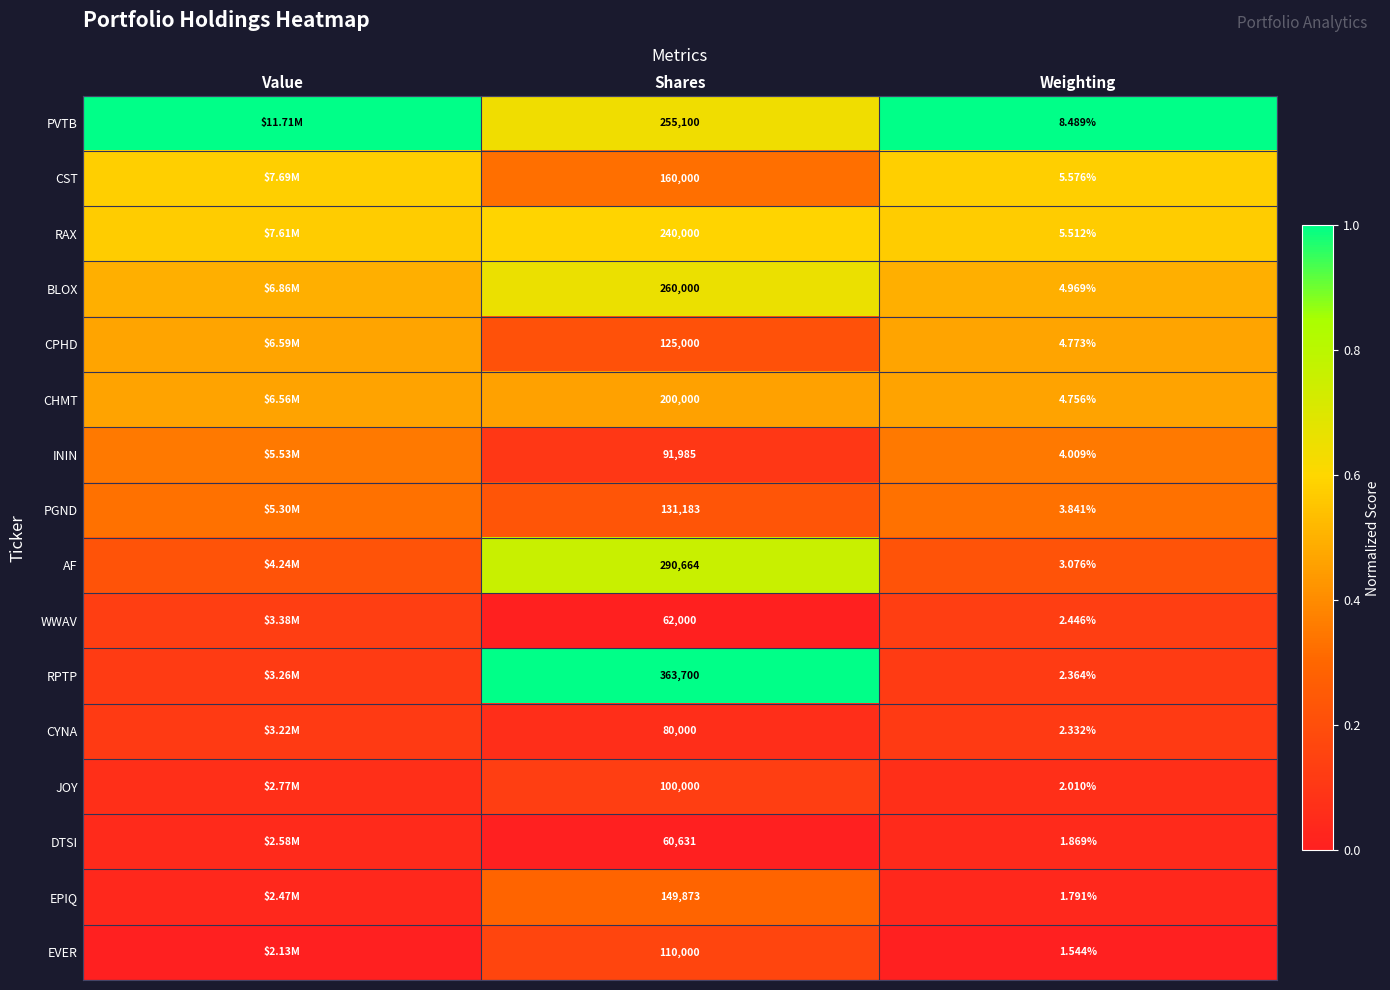

What is the spread (max minus min) of values at Value?

1.0